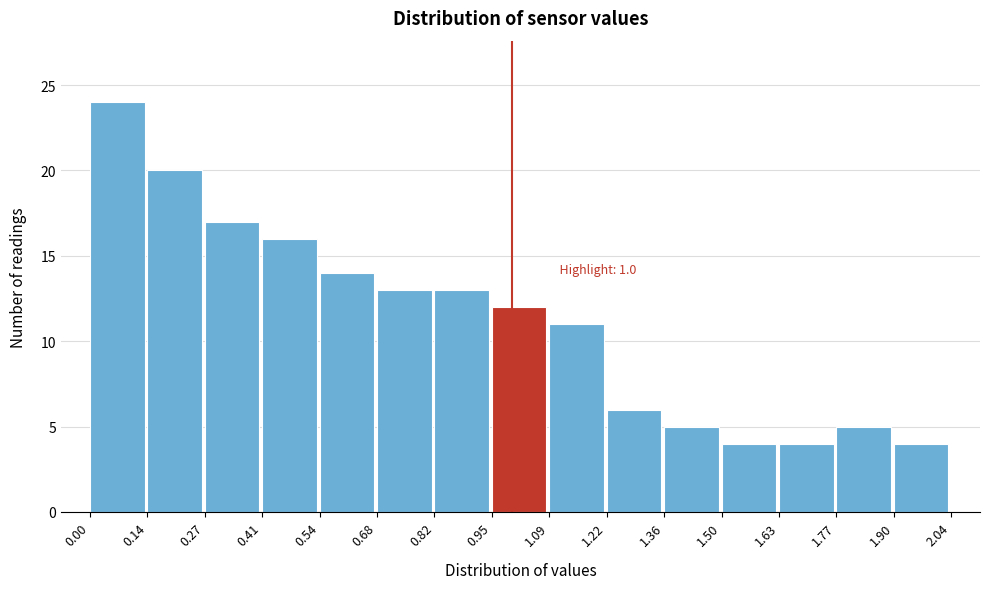

Over which range of the x-axis is the bar tallest?

0.00 to 0.14